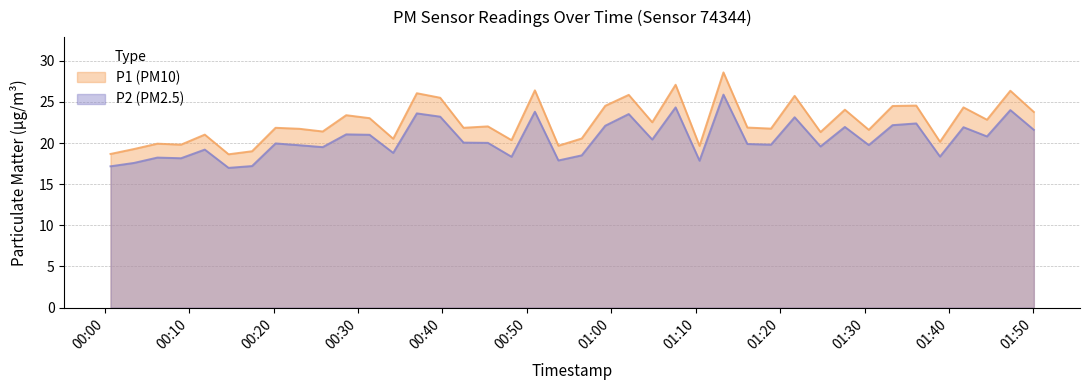

Which category has the lowest value across all series?

2022-08-19T00:14:40